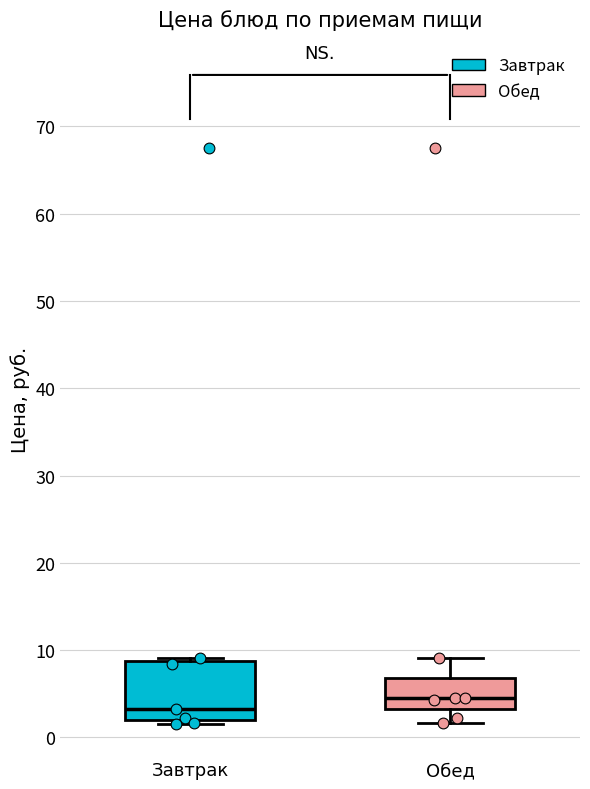

Reading left to right, read every box against the y-axis: the position of its median line, the range the box covers, and the ends of its whiskers. The values are not printed on the chart, so give them approximately, as read against the axis.

Завтрак: median 3, box 2 to 9, whiskers 2 (just below the box's lower edge) to 9 (just above the box's upper edge)
Обед: median 5, box 3 to 7, whiskers 2 to 9